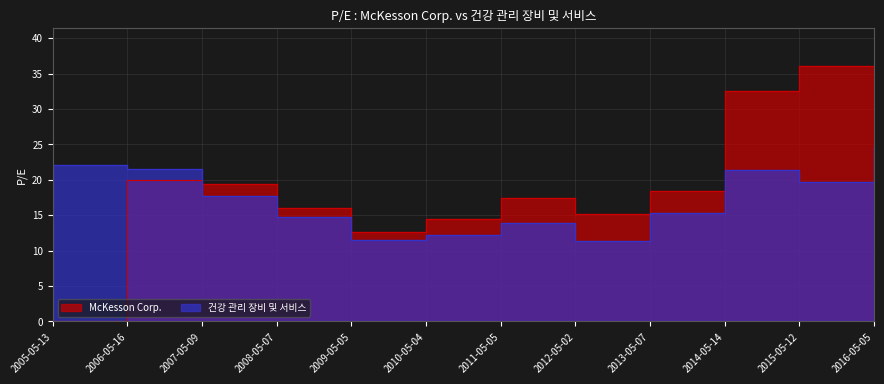

True or false: 건강 관리 장비 및 서비스 has more than 0 points higher than both neighbors.

True